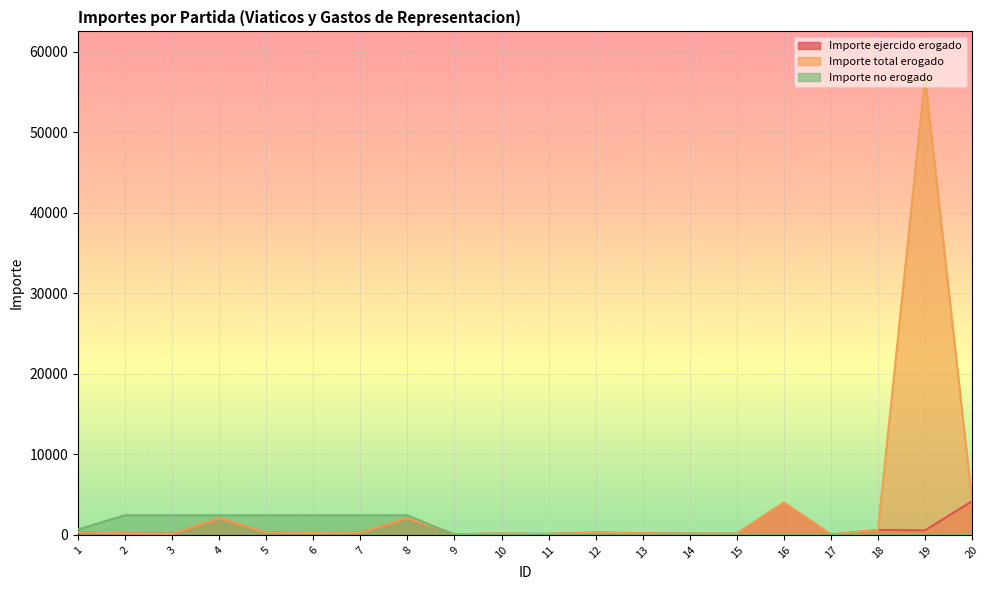

The value of Importe ejercido erogado at 3 is 127.0. True or false?

True